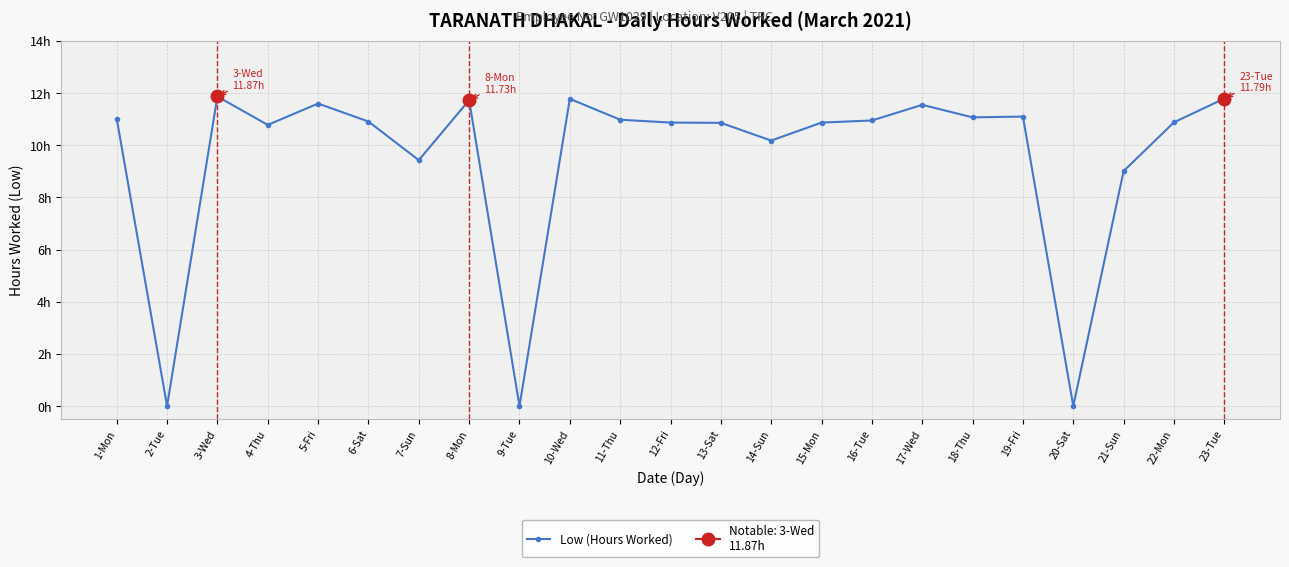

What is the label of the 19th point from the right?

5-Fri